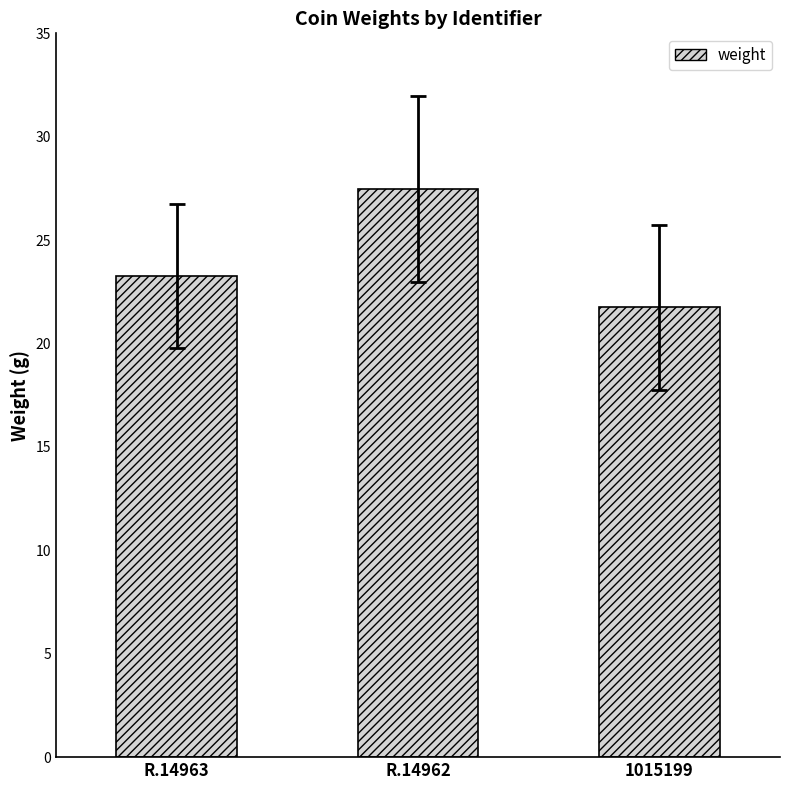

Where is the data nearest to the value 24?

R.14963